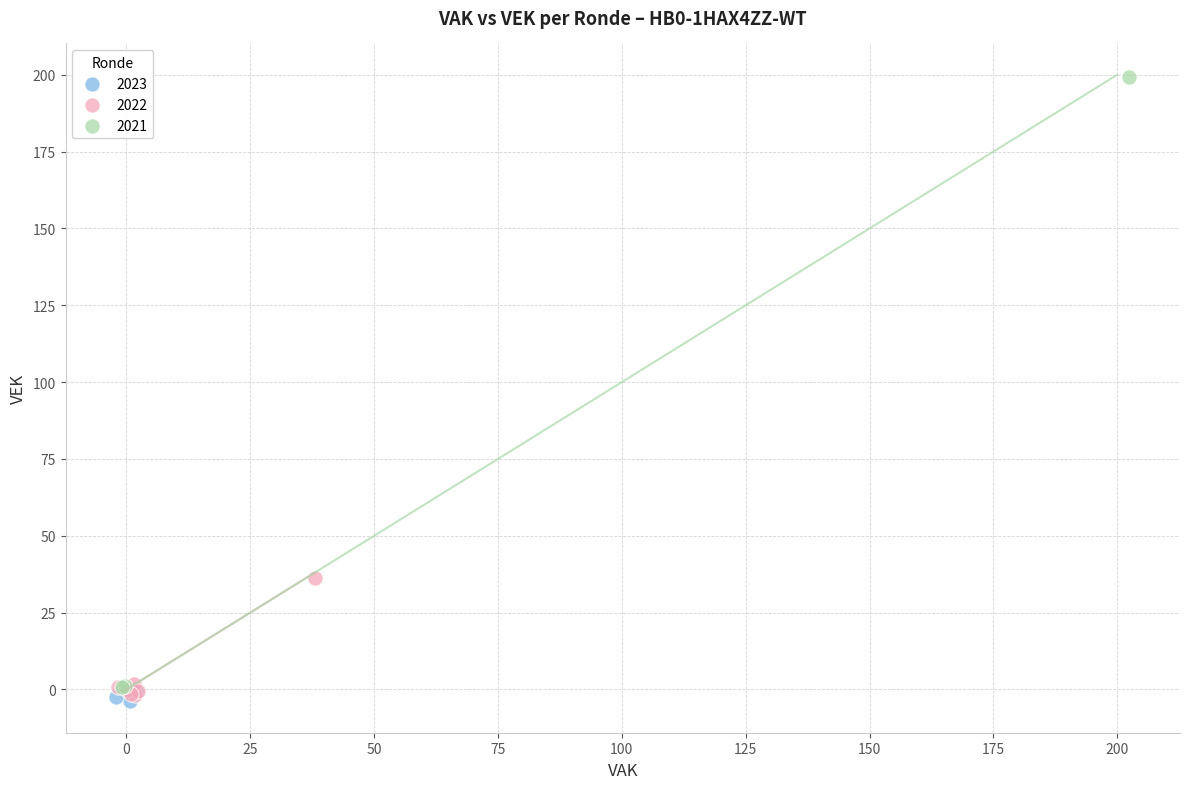

Which series contains the highest Y value?

2021